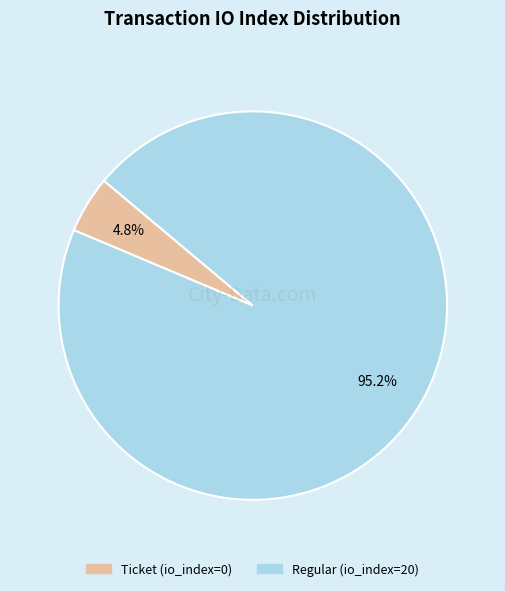

Between Ticket and Regular, which is larger?

Regular